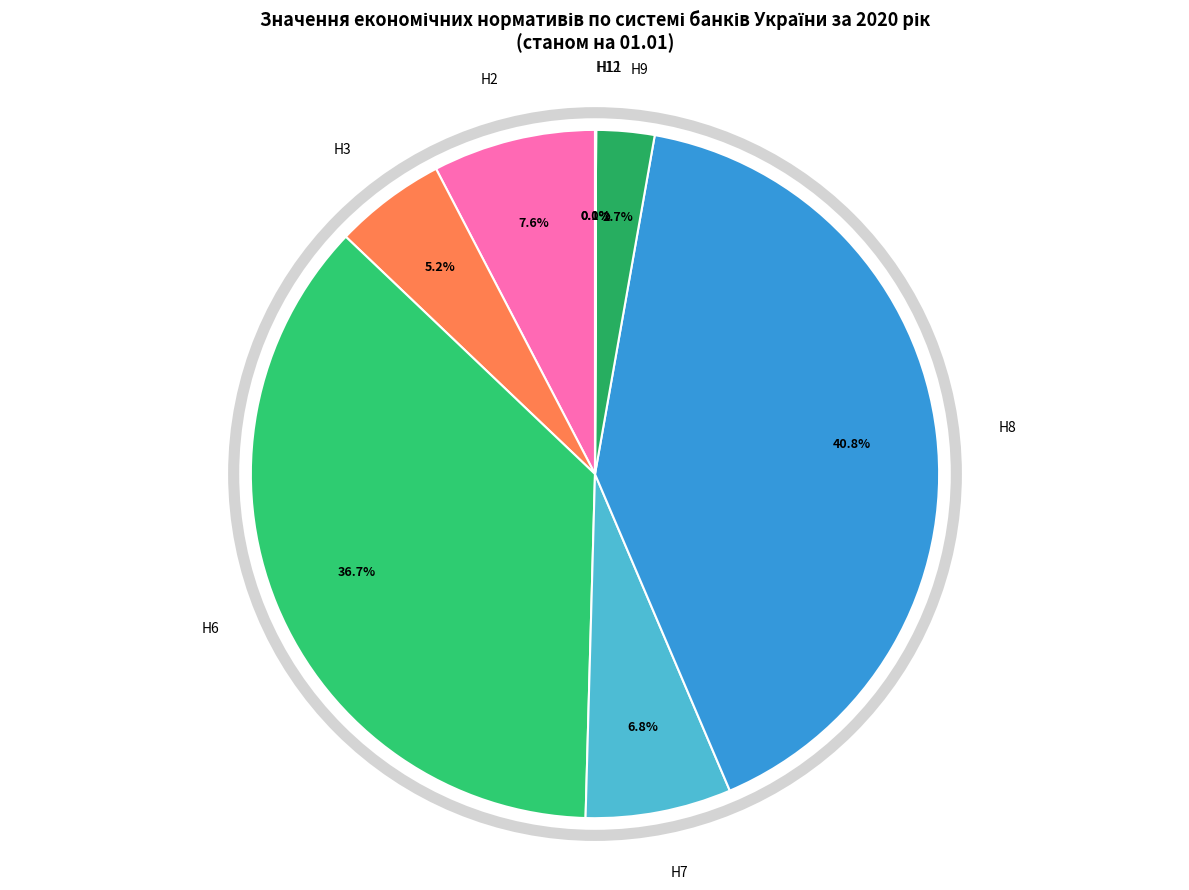

Does any single category account for the majority?

No